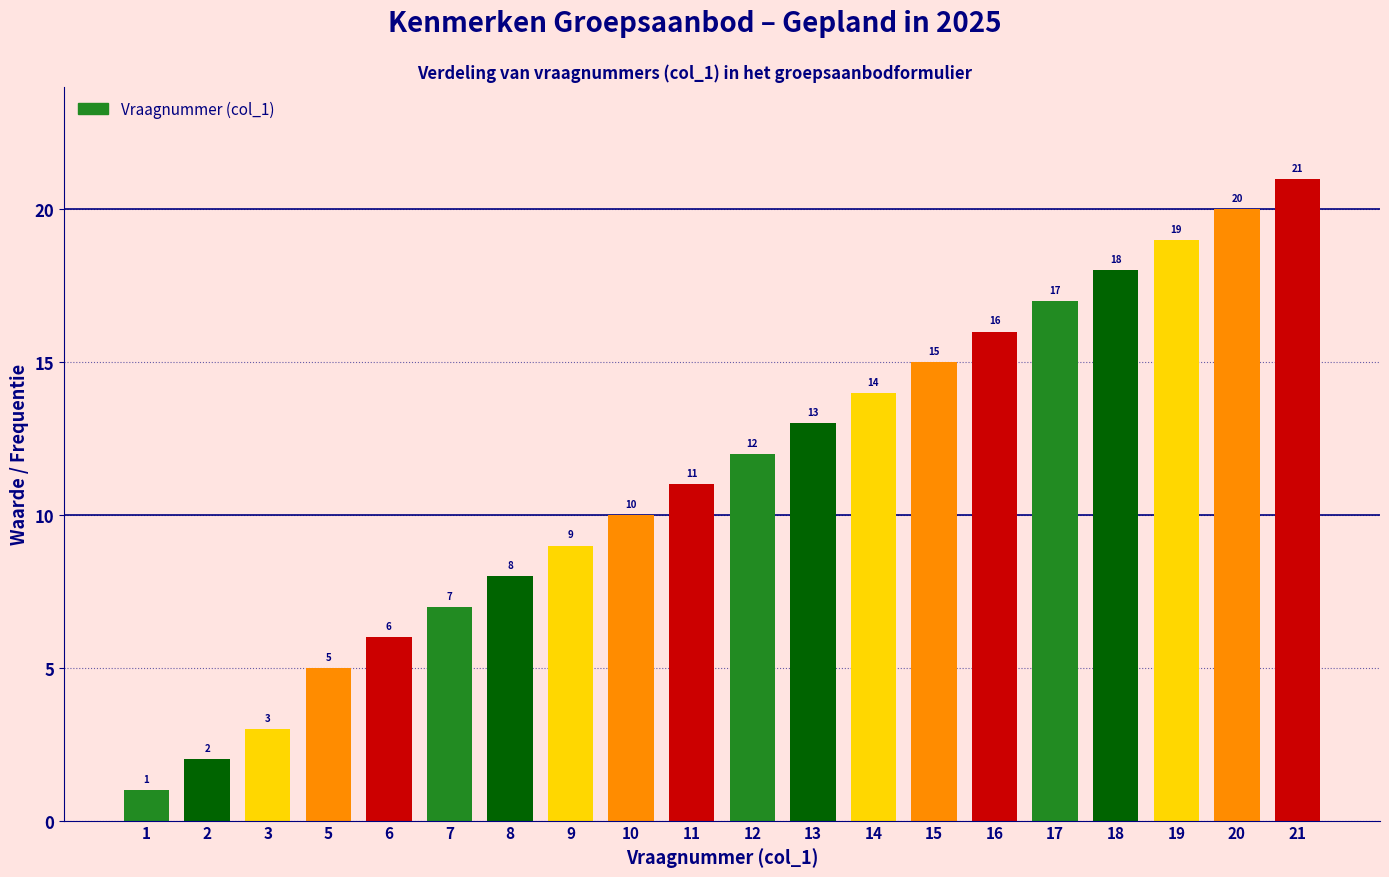

Reading left to right, list all the values displayed in this chart.

1=1	2=2	3=3	5=5	6=6	7=7	8=8	9=9	10=10	11=11	12=12	13=13	14=14	15=15	16=16	17=17	18=18	19=19	20=20	21=21